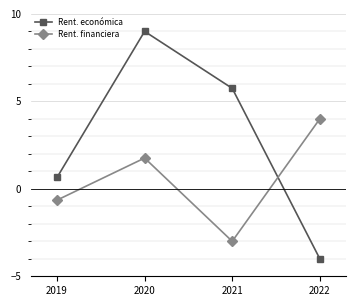

Which series has the largest total across all categories?

Rent. económica